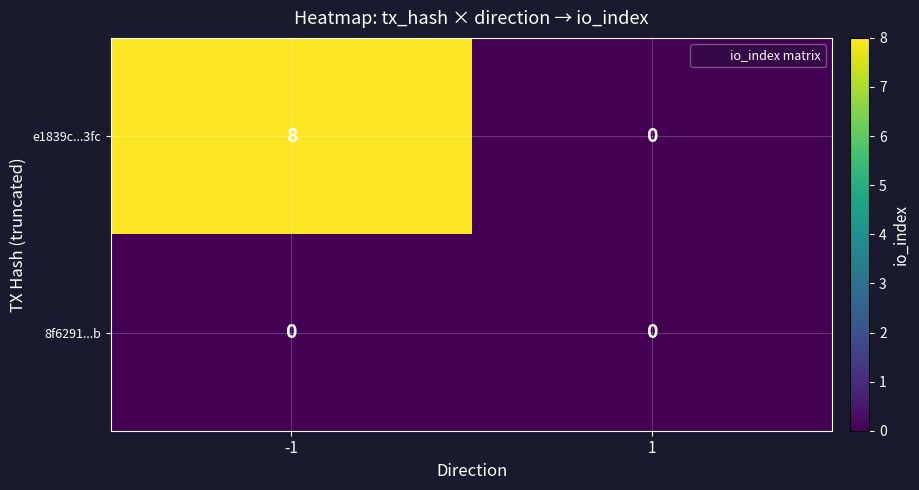

Which series has the largest range (max minus min)?

e1839c...3fc